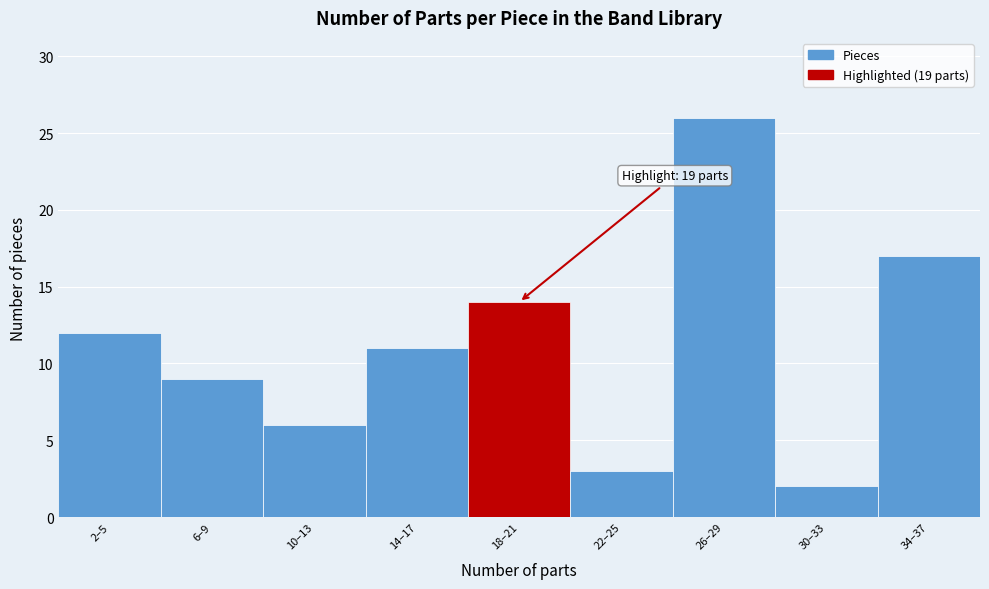

Reading left to right, list all the values displayed in this chart.

12	9	6	11	14	3	26	2	17